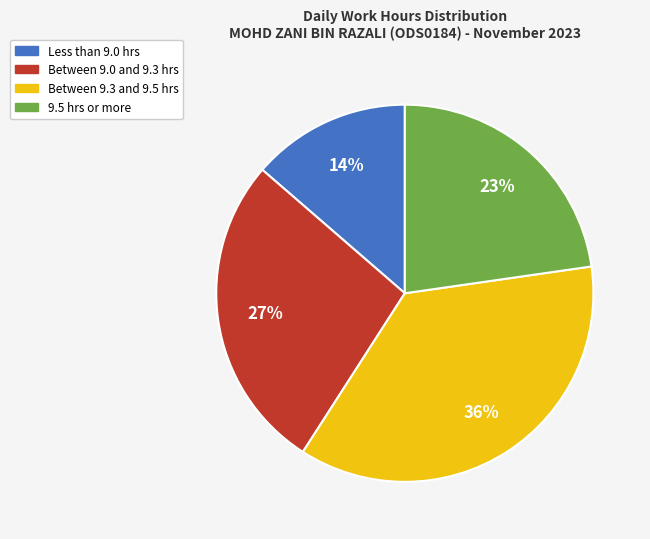

How many slices are in this pie chart?

4